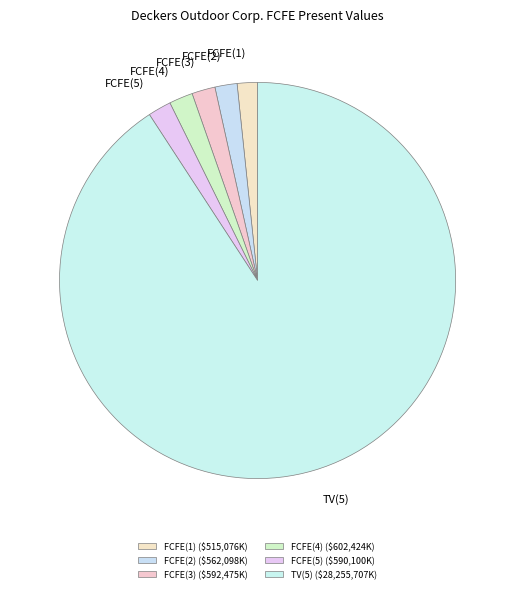

How many slices are in this pie chart?

6